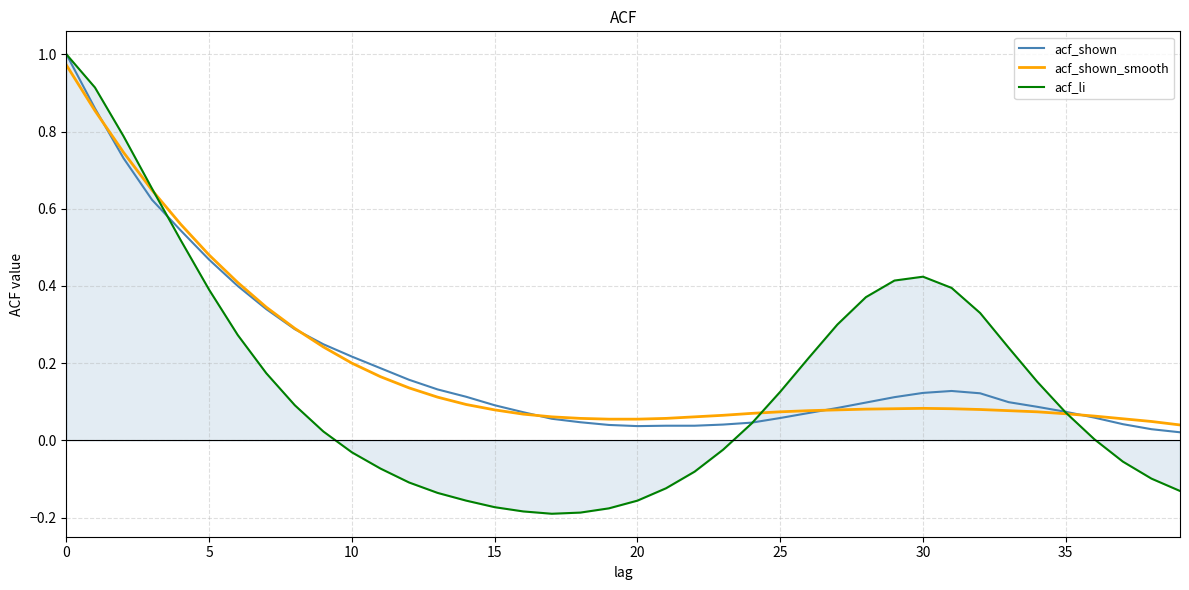

At which label is acf_shown closest to 0?

39